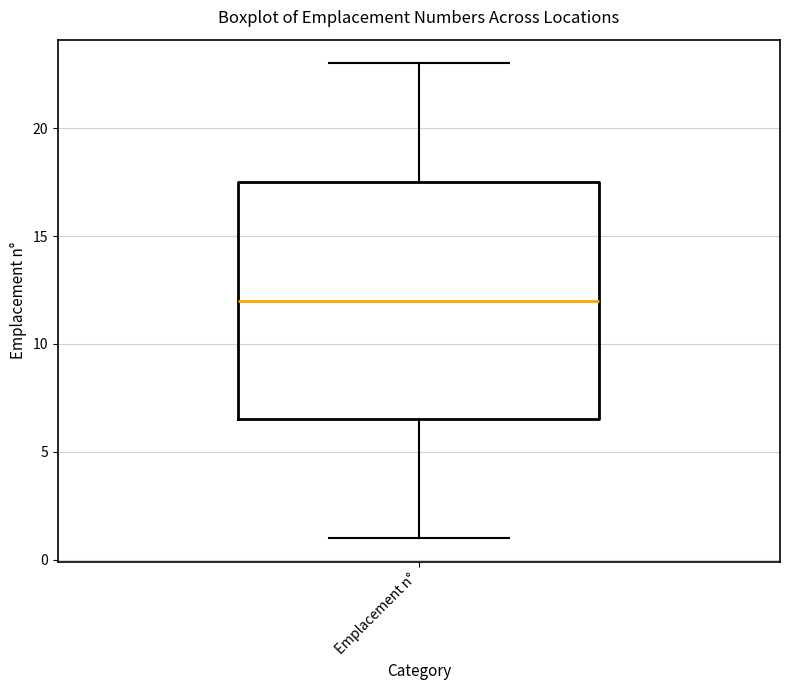

Where does the upper whisker of the box for Emplacement n° end on the y-axis? The values are not printed on the chart, so give them approximately, as read against the axis.

23.0